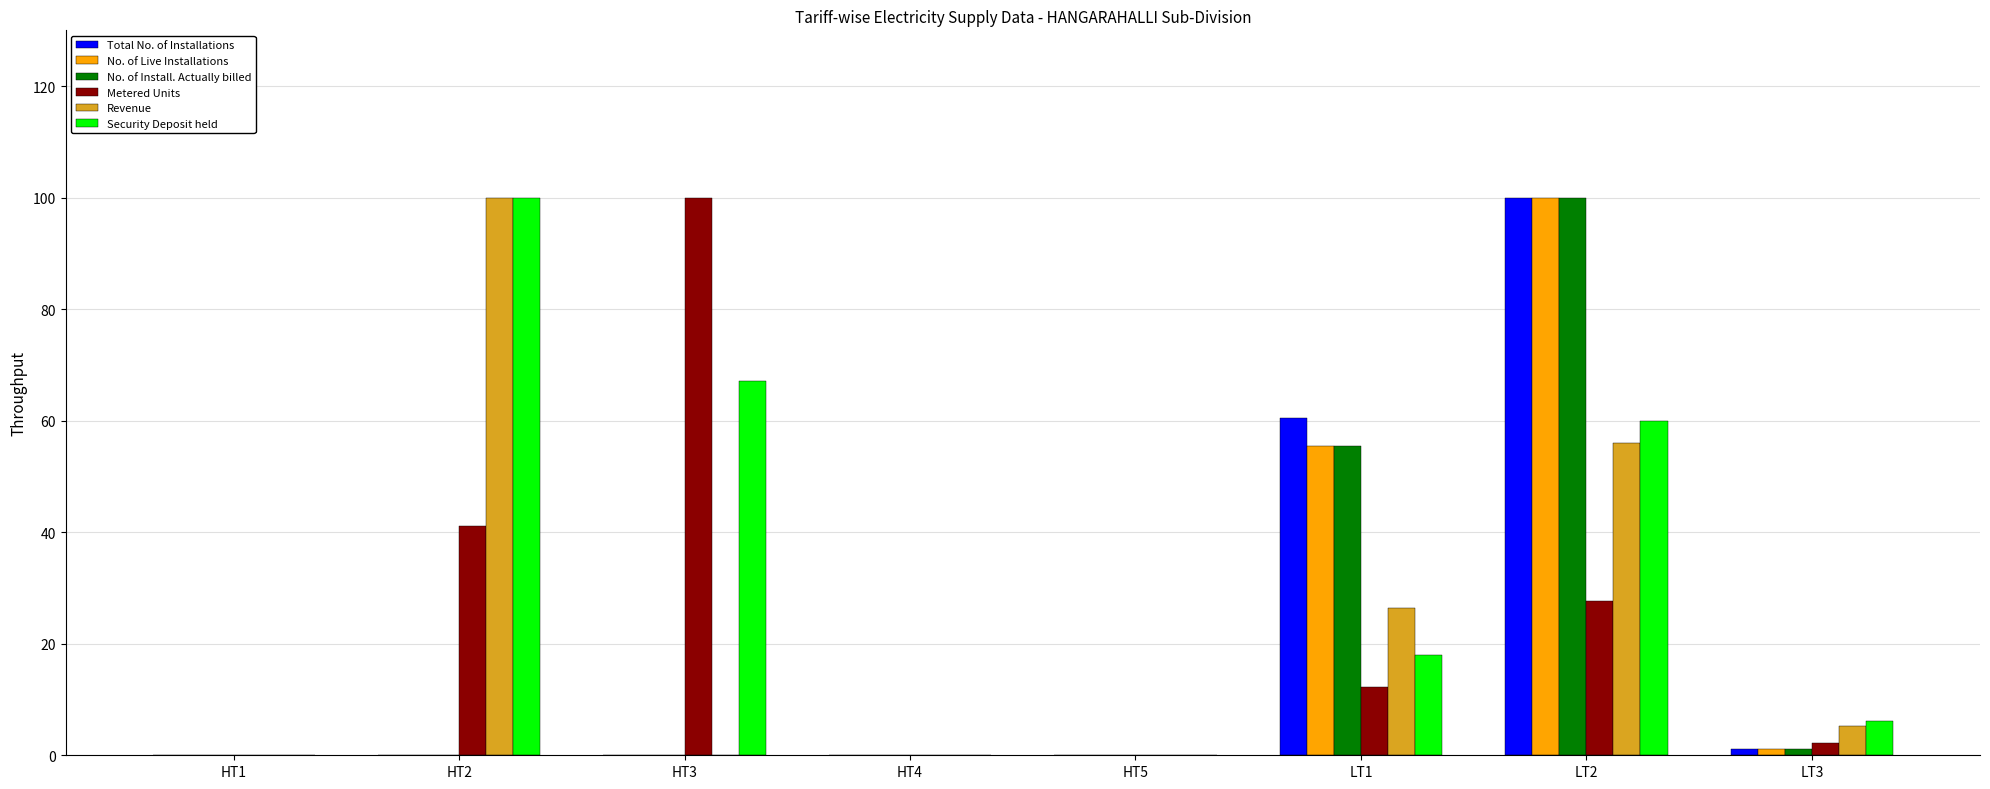

What is the maximum value for Security Deposit held?

100.0